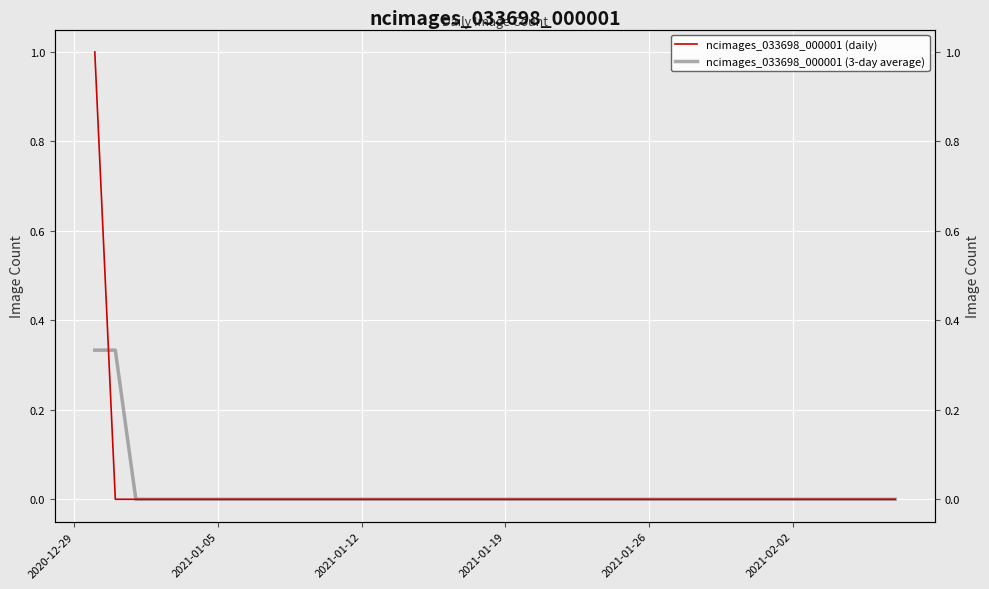

True or false: ncimages_033698_000001 (3-day average) and ncimages_033698_000001 (daily) cross at least once.

True